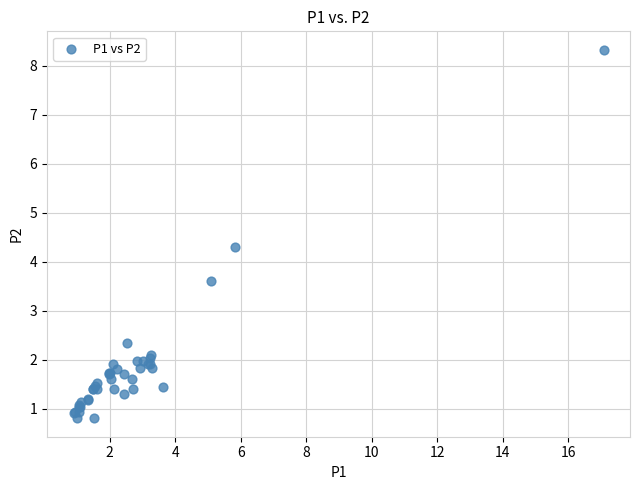

What Y value in the scatter plot is closest to 4?

4.3